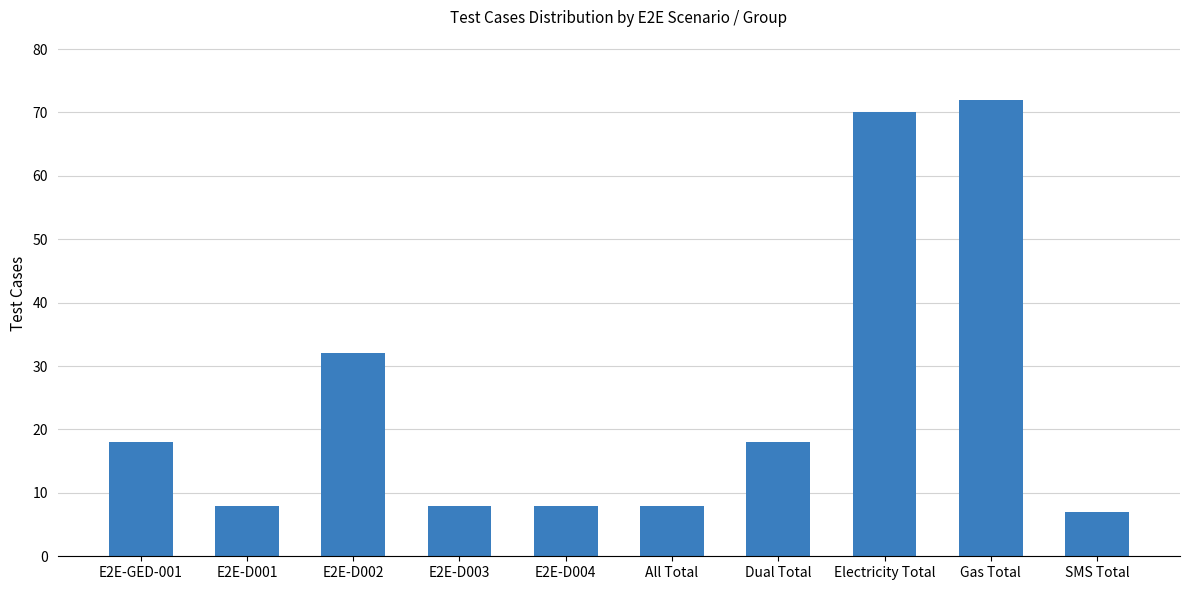

Reading left to right, what are all the values shown in this chart?

18	8	32	8	8	8	18	70	72	7